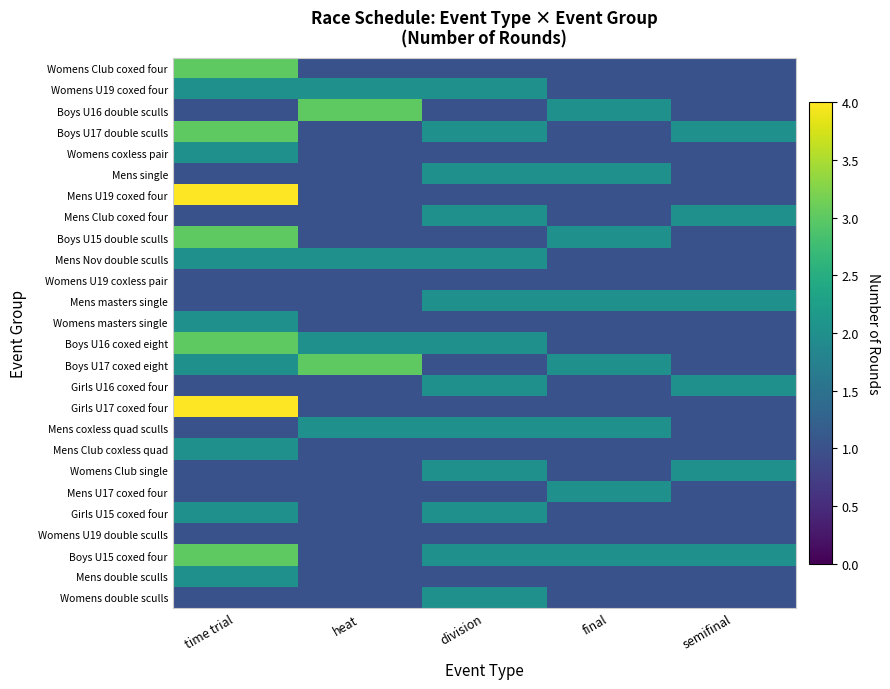

Which category has the lowest value across all series?

heat